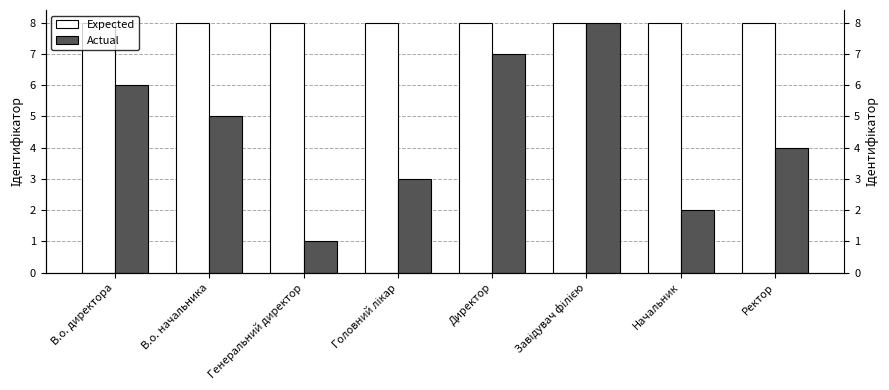

What is the minimum value for Expected?

8